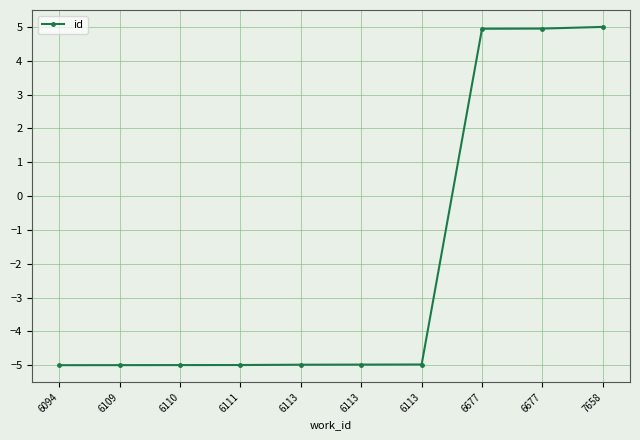

The value at 6109 is -6.8. True or false?

False